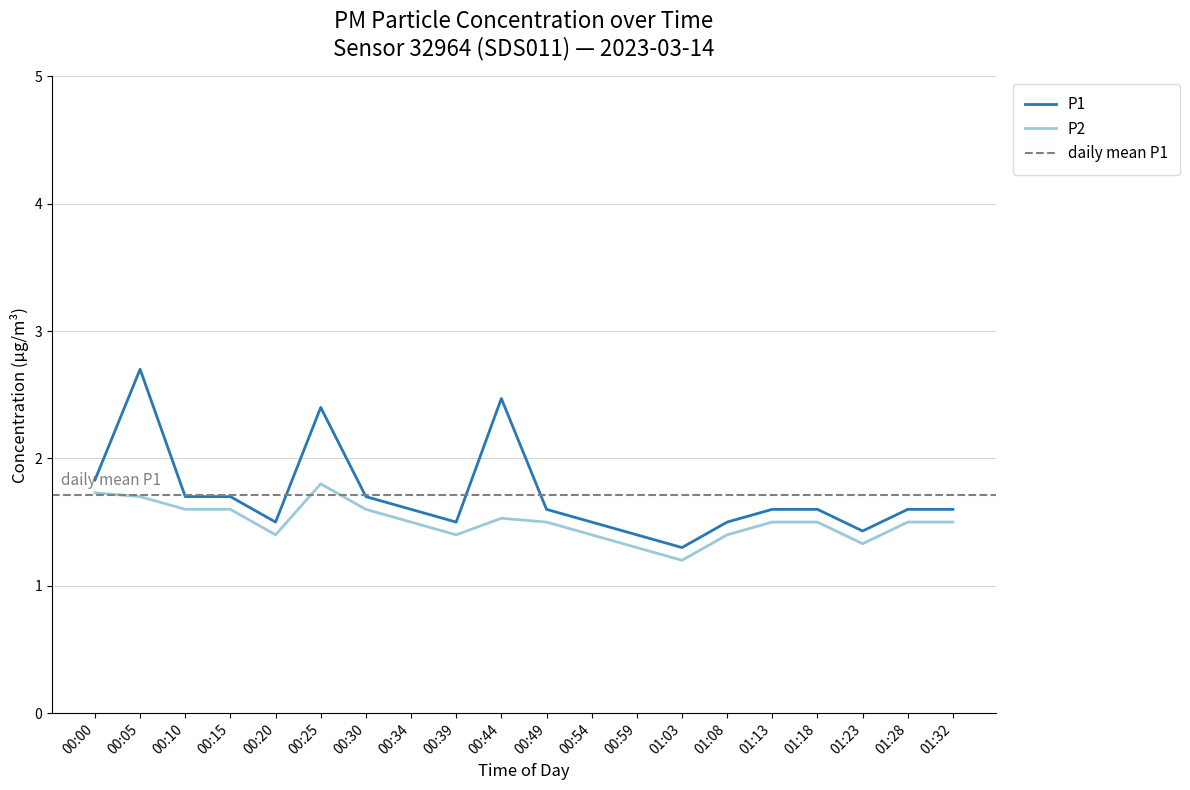

True or false: P1 has a value of 2.5 at 00:44.

True